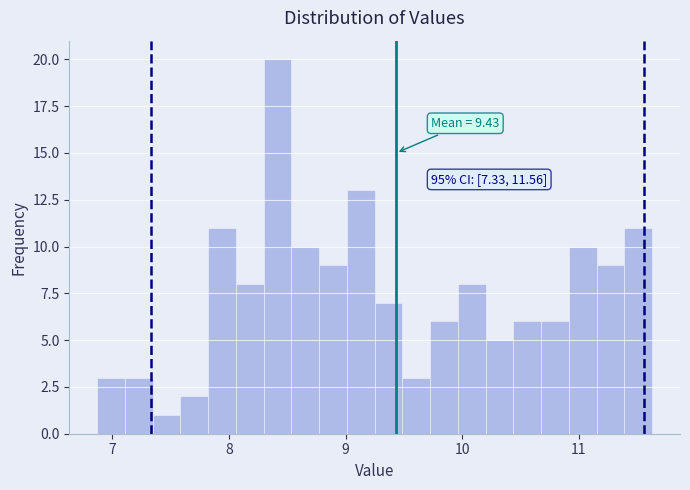

Read against the x-axis, roughly where is the centre of the tallest bar?

8.4